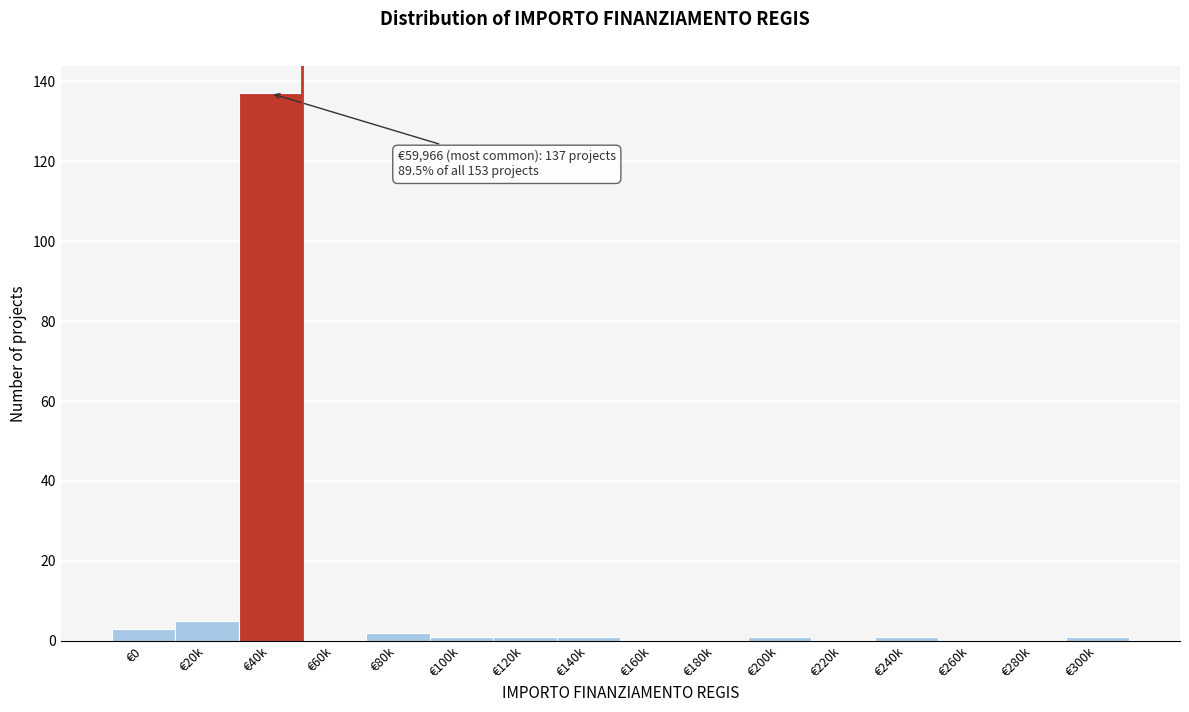

Reading left to right, transcribe all the data shown in this chart.

€0=3	€20k=5	€40k=137	€60k=0	€80k=2	€100k=1	€120k=1	€140k=1	€160k=0	€180k=0	€200k=1	€220k=0	€240k=1	€260k=0	€280k=0	€300k=1